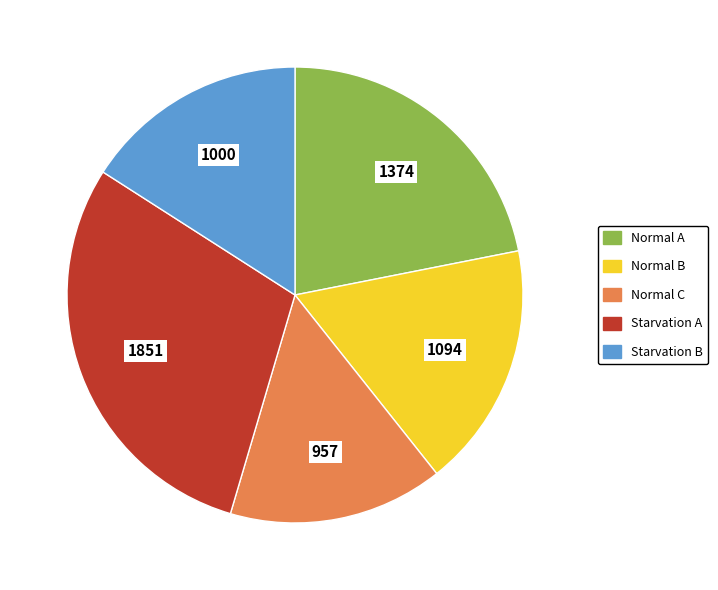

The Normal C slice represents 15% of the pie. True or false?

True